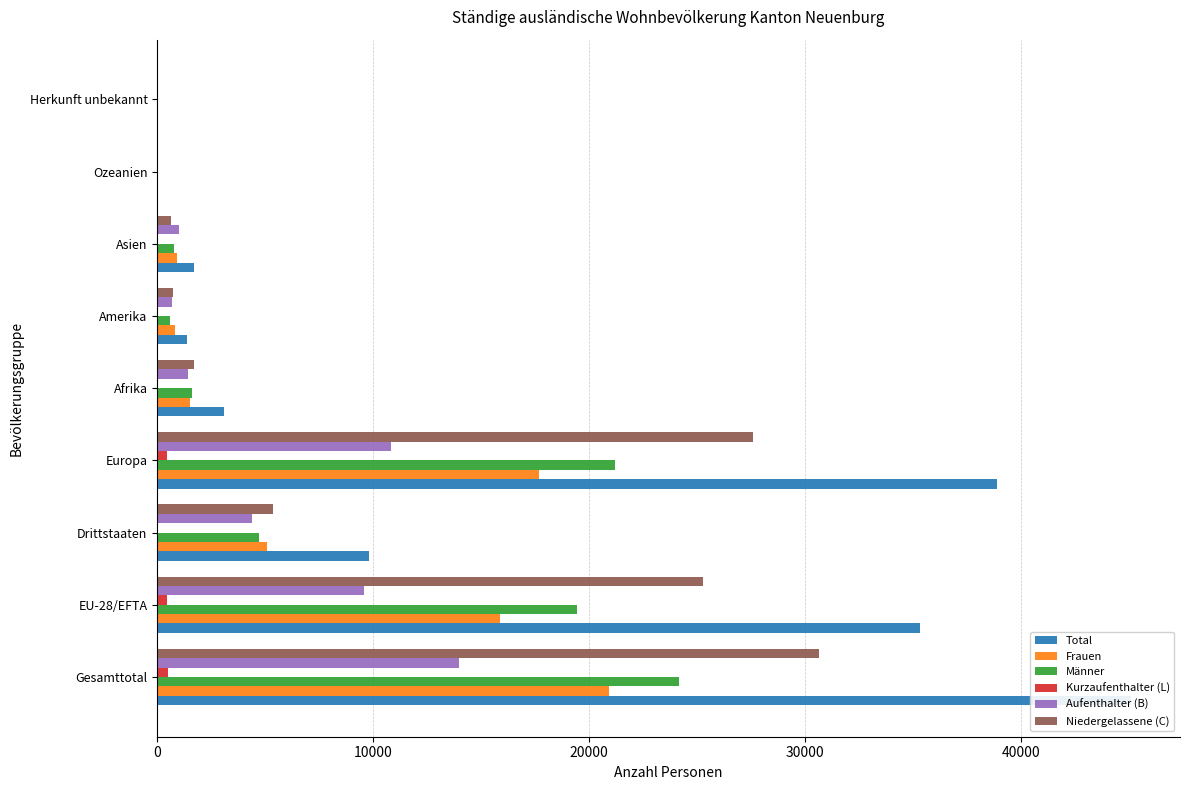

Between EU-28/EFTA and Drittstaaten, which is larger?

EU-28/EFTA